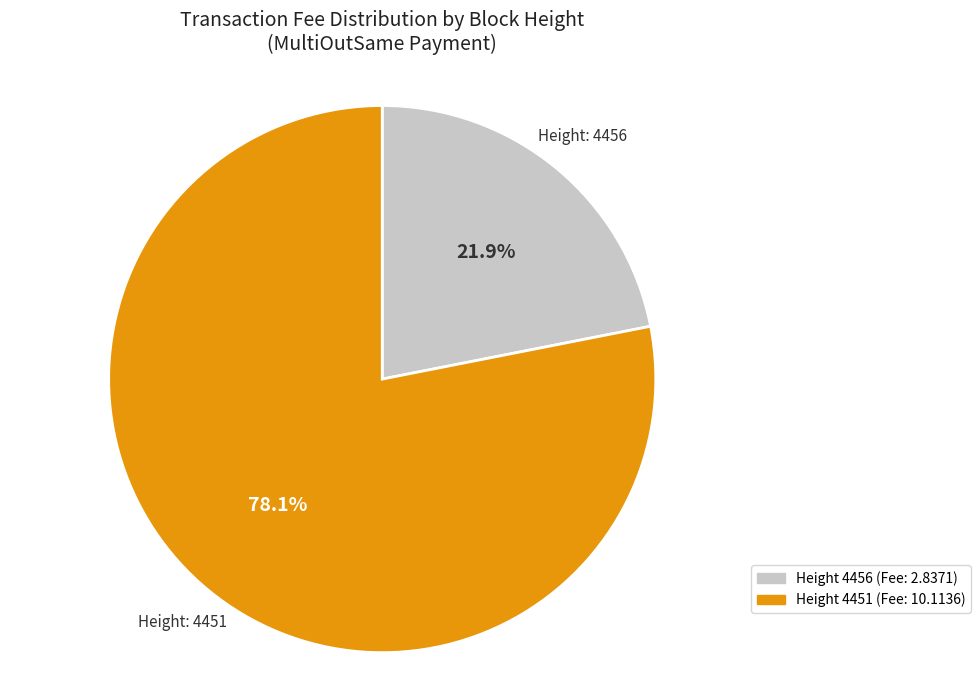

Does any single category account for the majority?

Yes